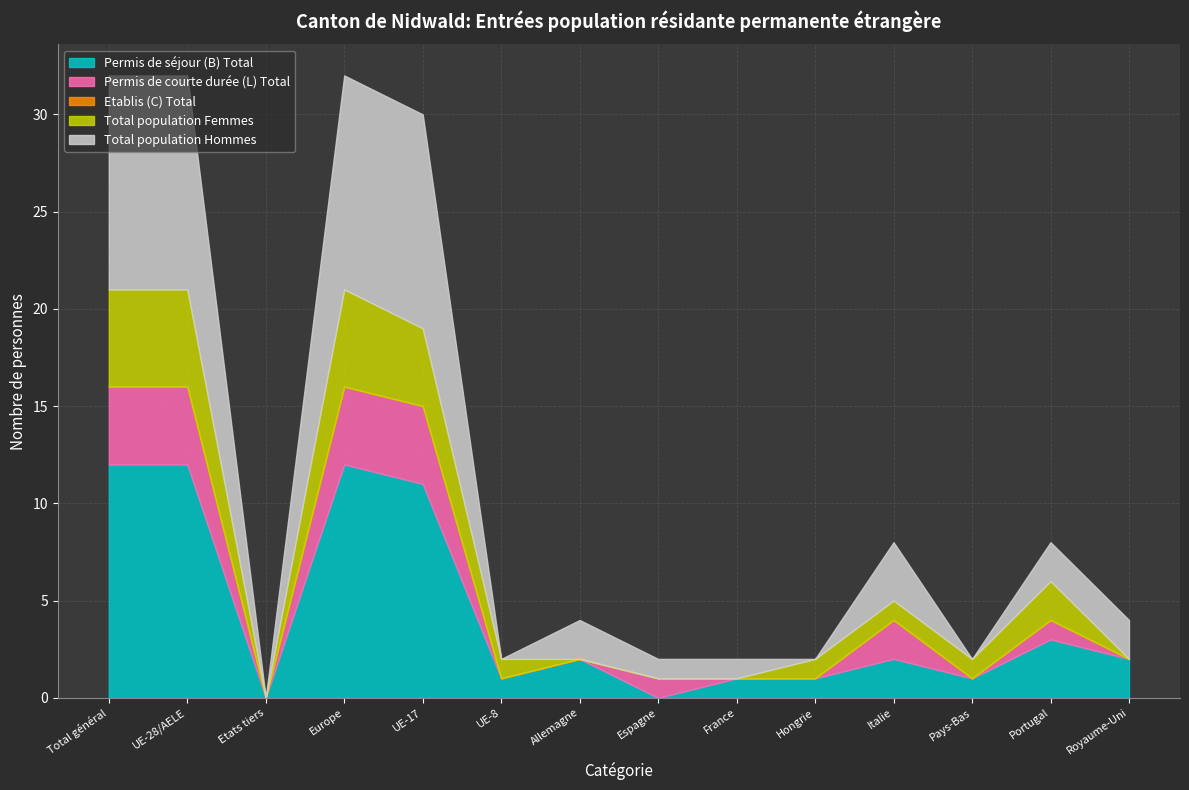

Where does the Permis de courte durée (L) Total series first go above 1?

Total général